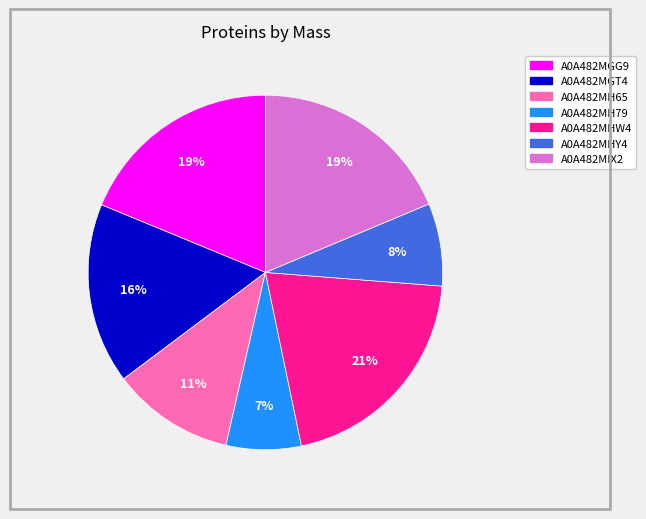

Which has a higher value, A0A482MIX2 or A0A482MGT4?

A0A482MIX2